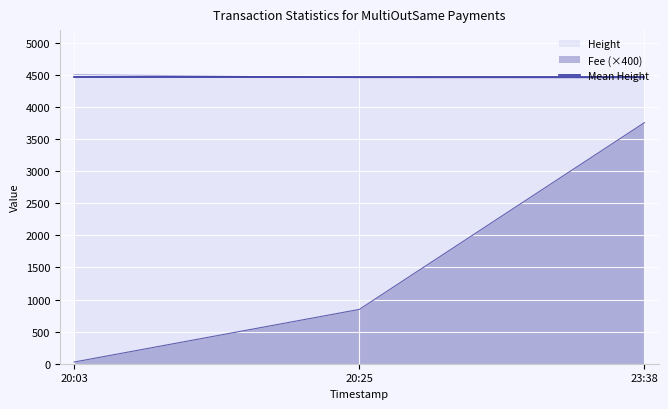

Reading right to left, list all the values displayed in this chart.

Height: 4451.0	4457.0	4508.0
Fee: 3757.3	846.7	26.5